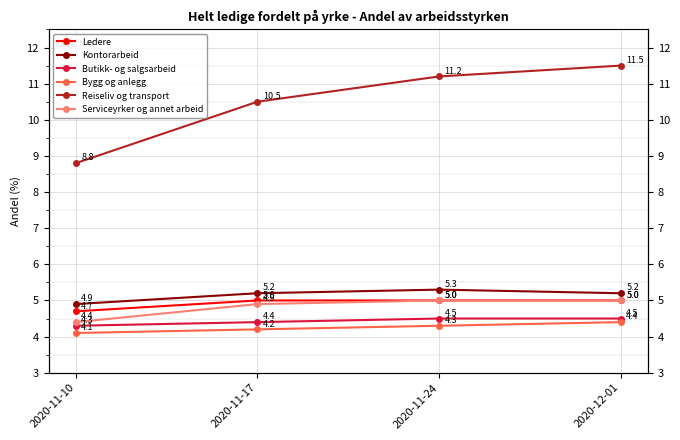

What is the label of the 3rd point from the right?

2020-11-17